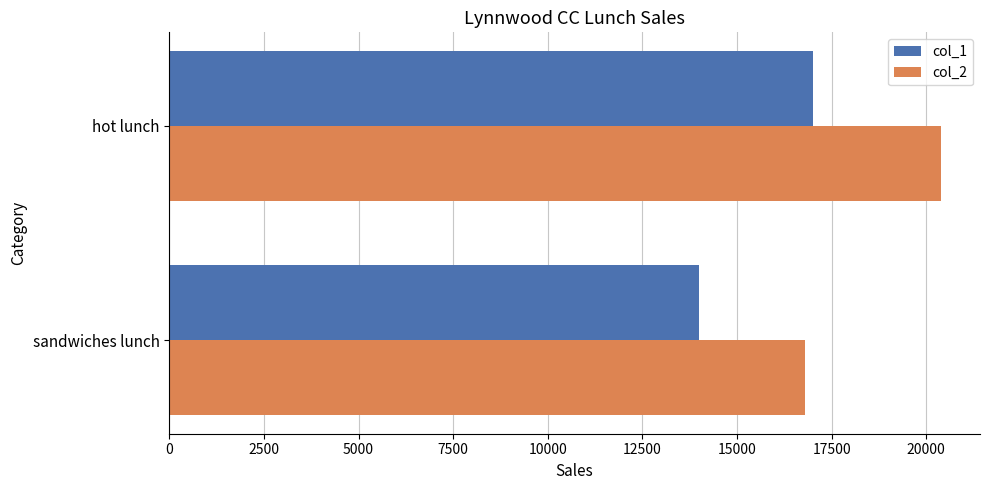

At which category is the sum across all series the highest?

hot lunch